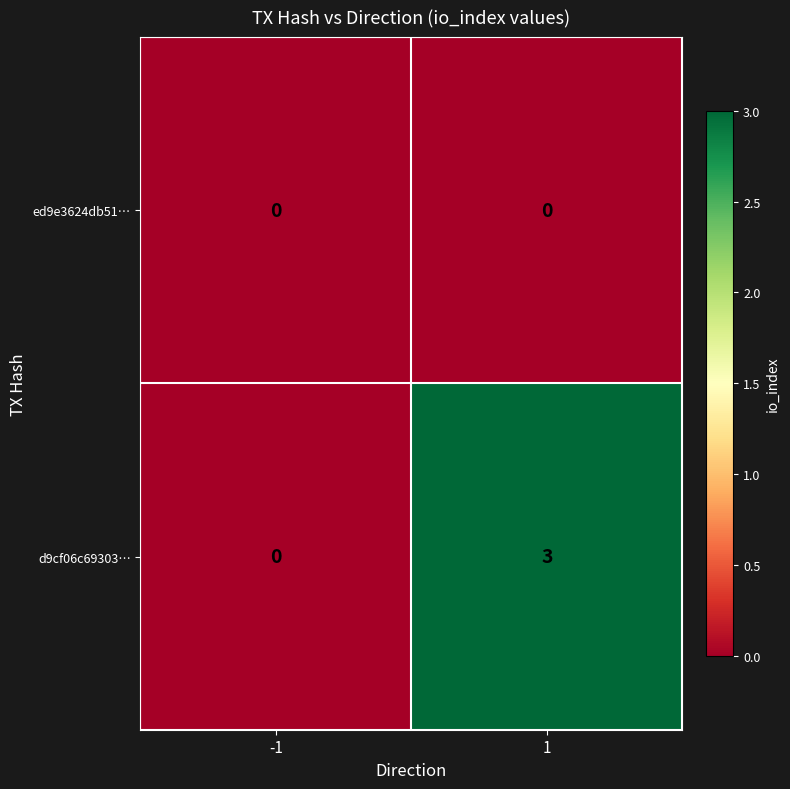

The value of d9cf06c69303… at 1 is 3. True or false?

True